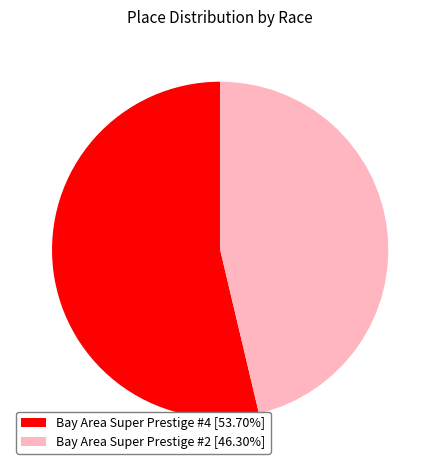

Approximately how many times larger is the value at Bay Area Super Prestige #2 [46.30%] compared to Bay Area Super Prestige #4 [53.70%]?

0.9